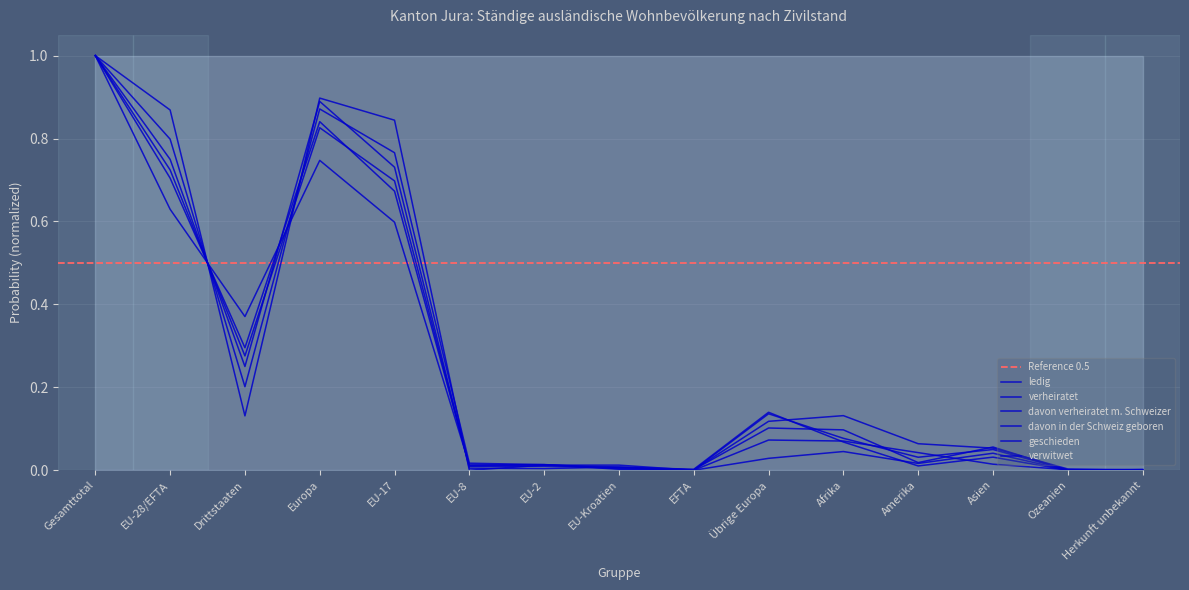

Which has a higher value, Asien or Herkunft unbekannt?

Asien